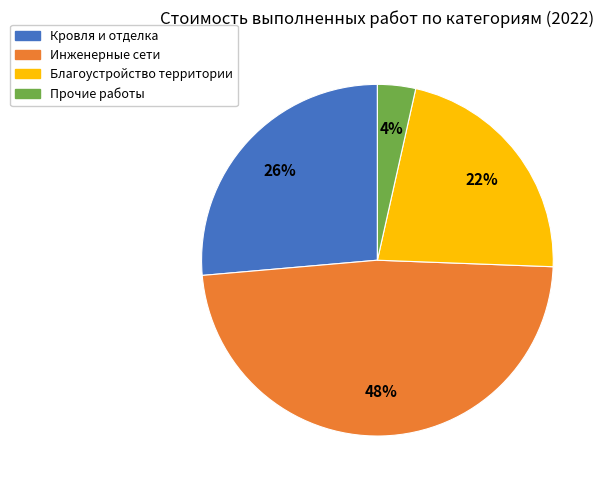

Does any single category account for the majority?

No